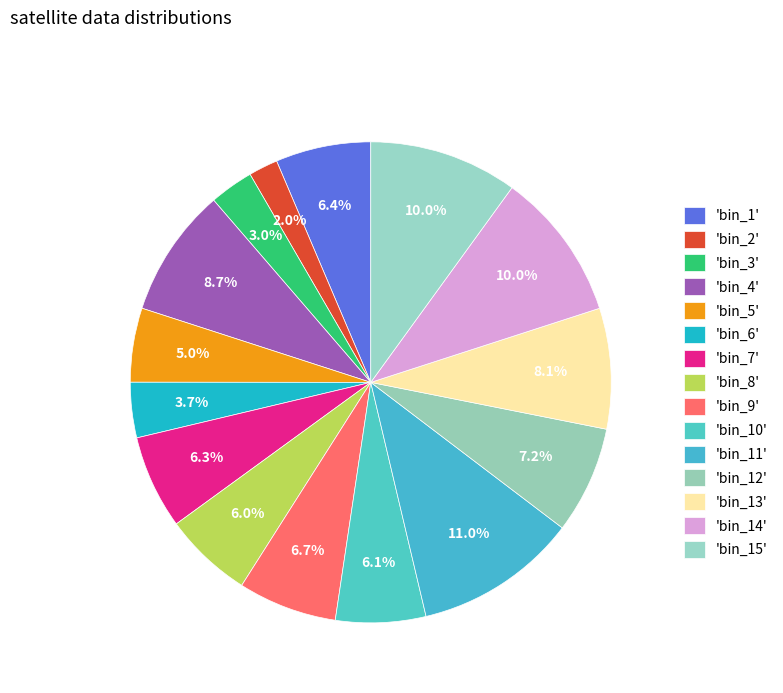

How many slices are in this pie chart?

15